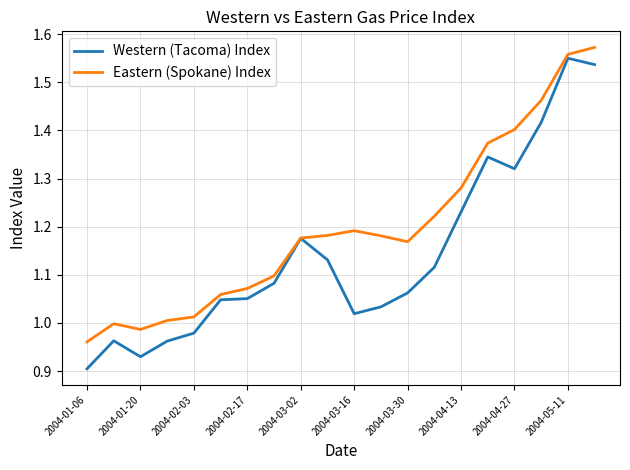

List the series in order of their overall mean, lowest first.

Western (Tacoma) Index, Eastern (Spokane) Index